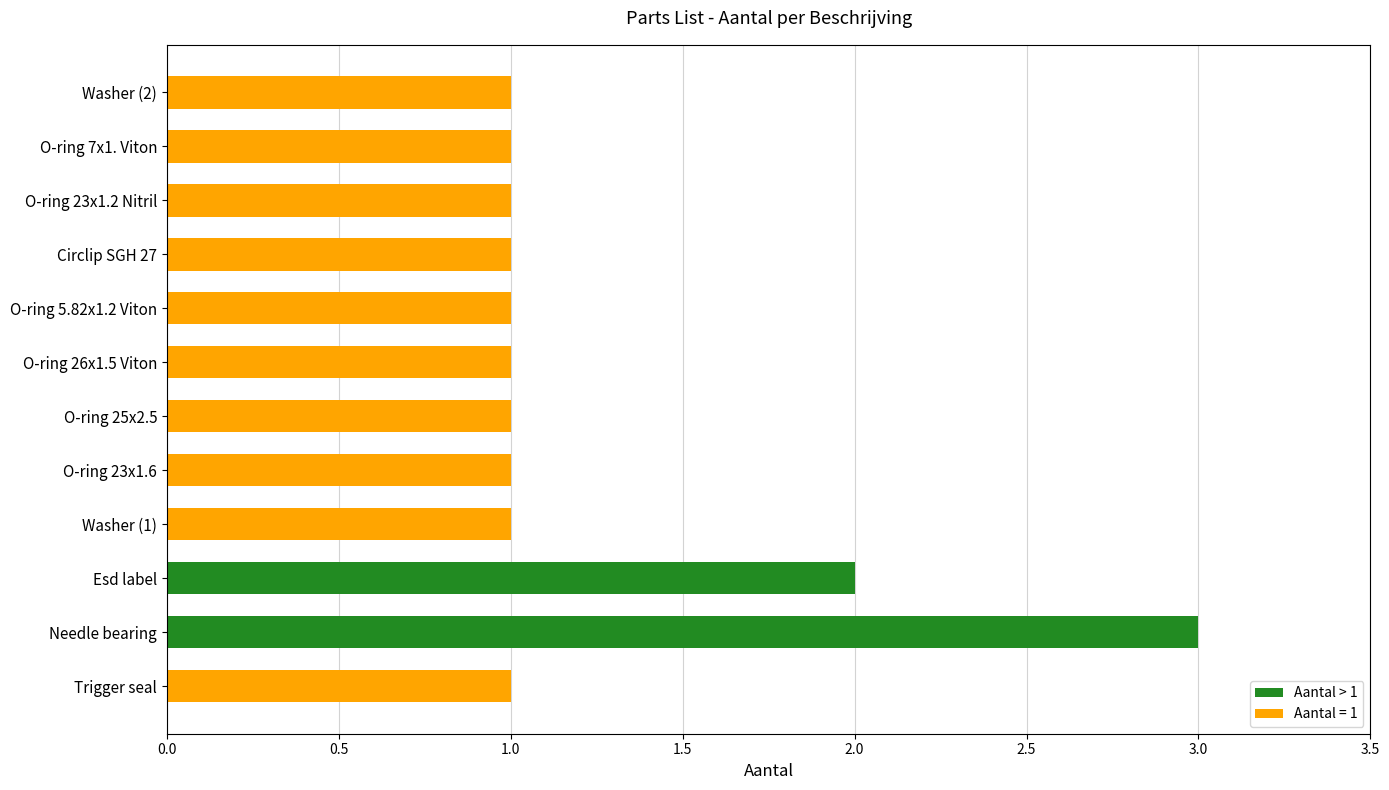

Is it true that the value at Washer (1) is 1?

True